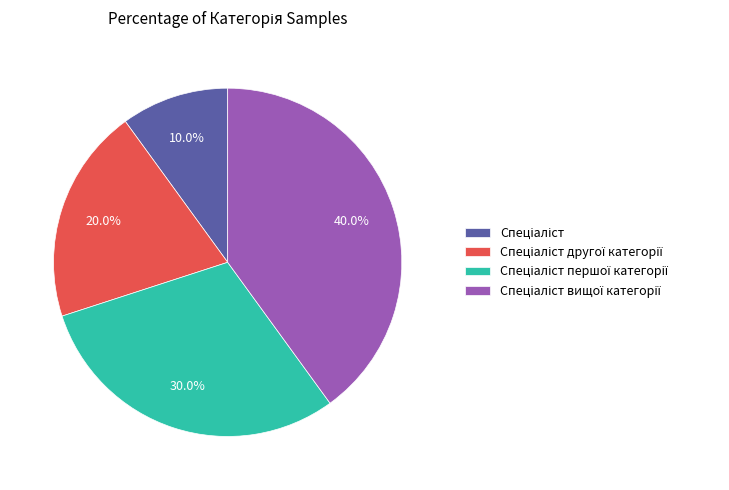

How many slices are in this pie chart?

4